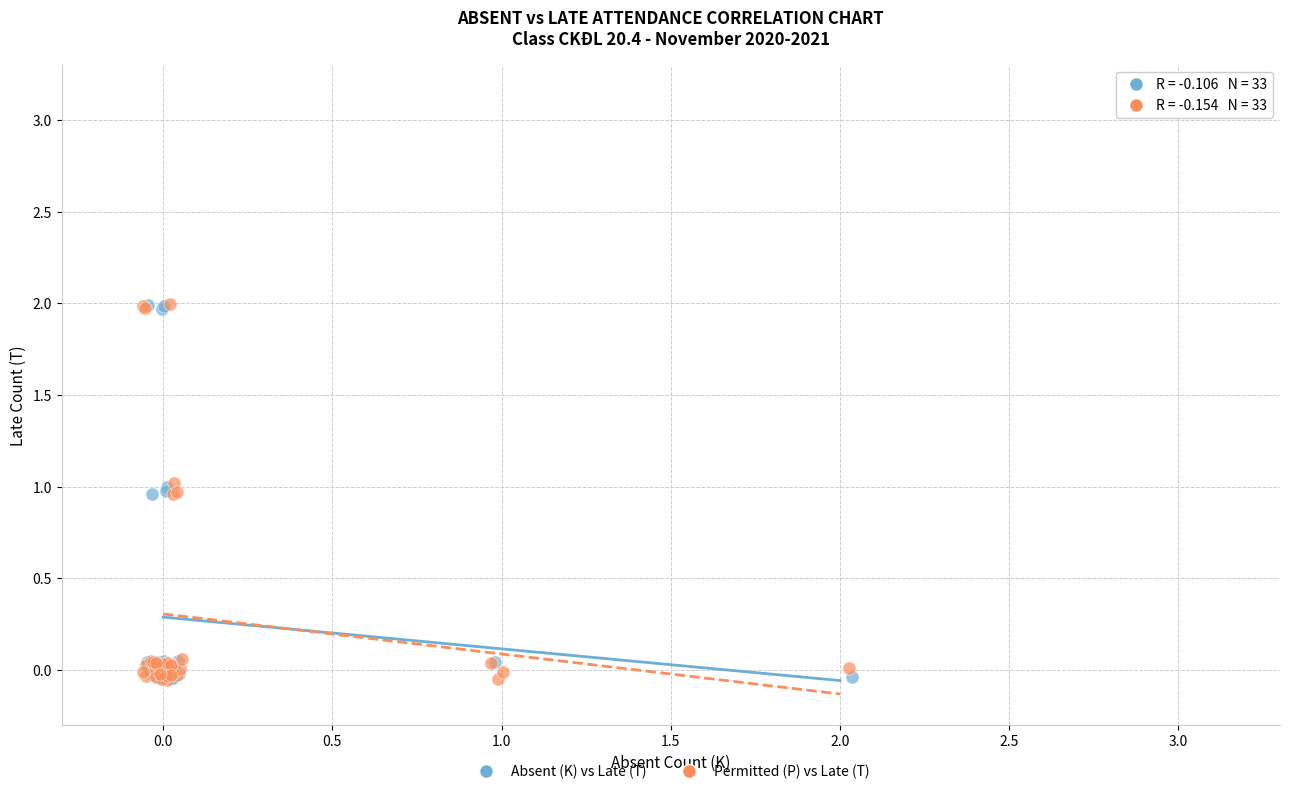

Which series has the largest Y range (max minus min)?

Permitted (P) vs Late (T)